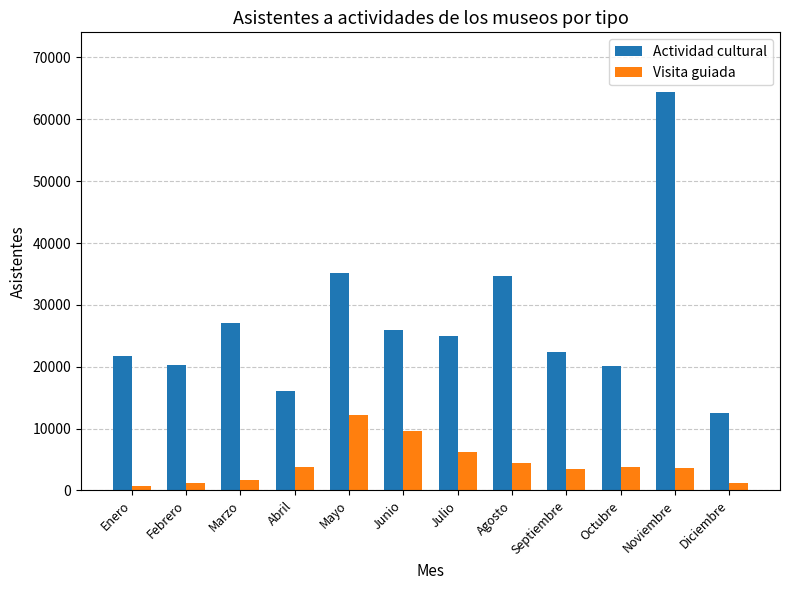

What is the average value of the Actividad cultural series?

27116